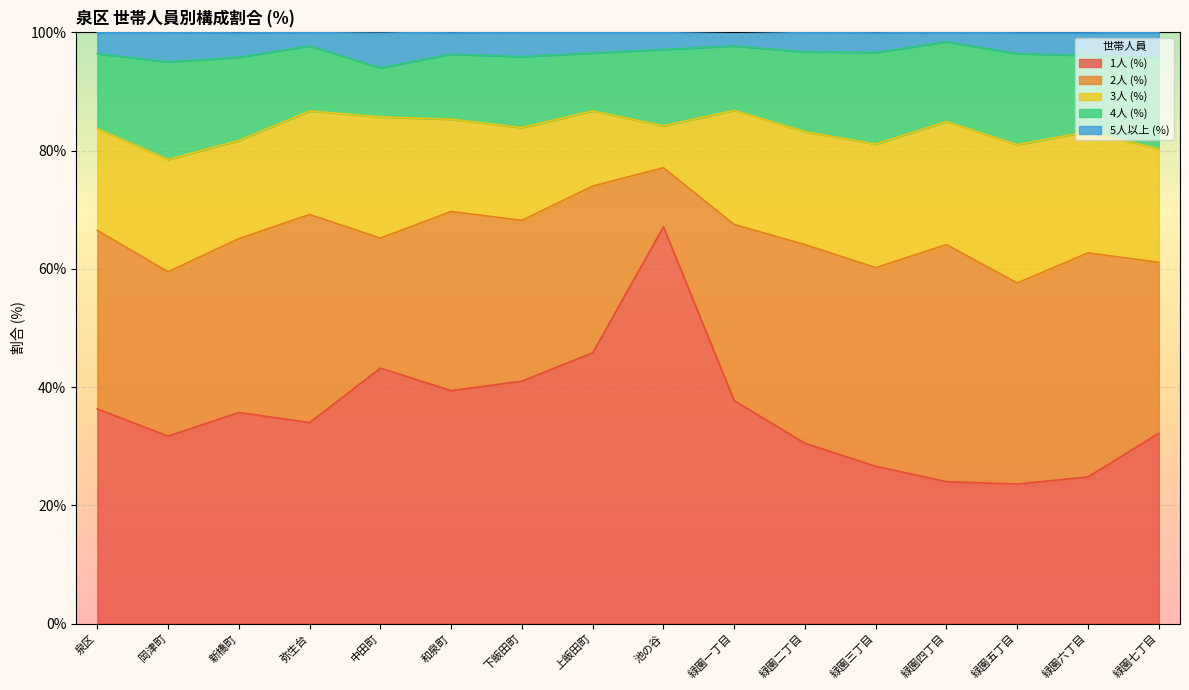

What is the maximum value shown in the chart?

67.1